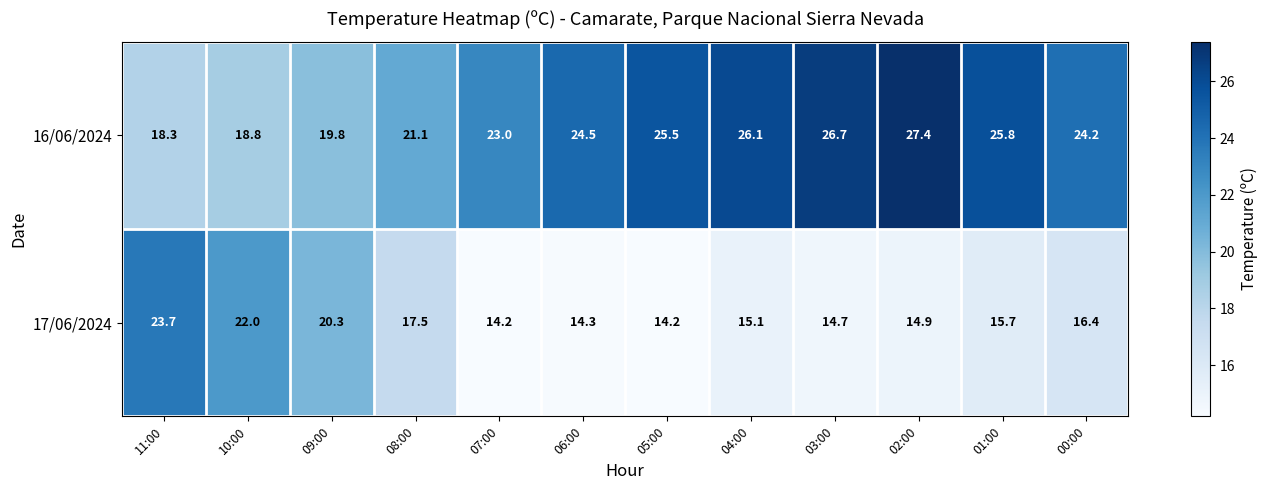

List the series in order of their overall mean, highest first.

16/06/2024, 17/06/2024